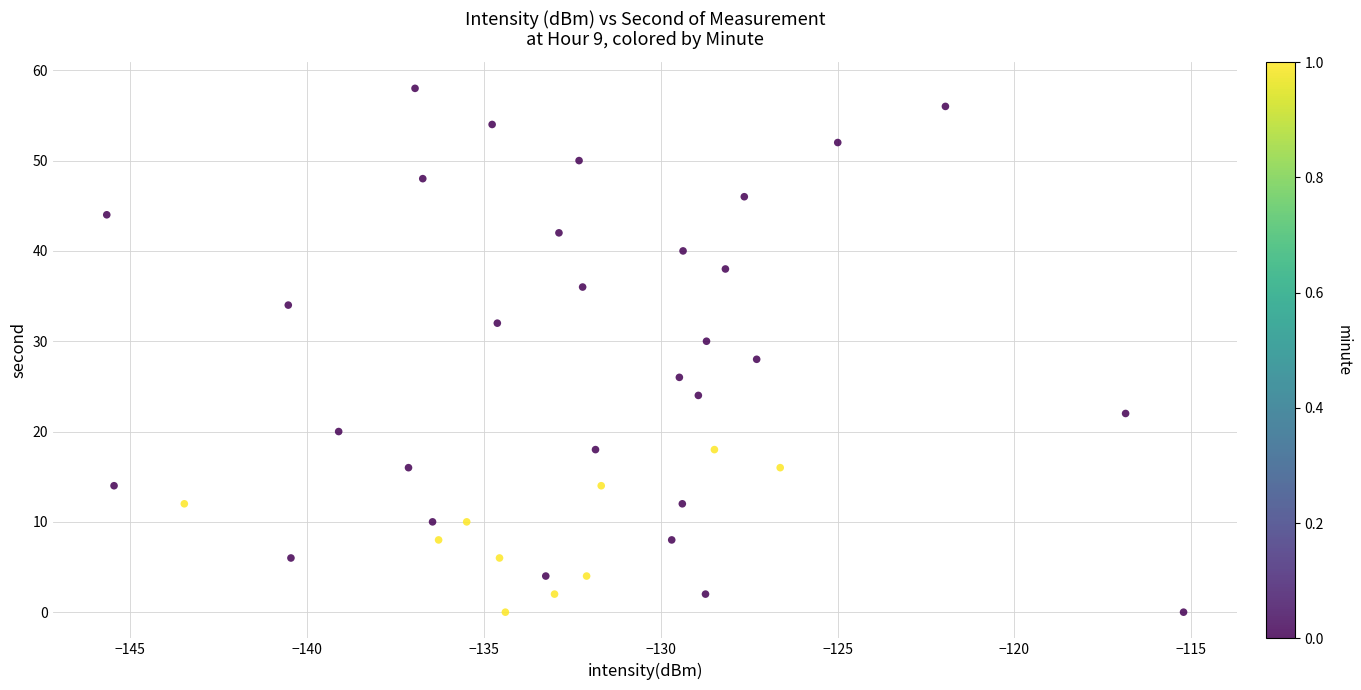

What is the range of Y values (max minus min)?

58